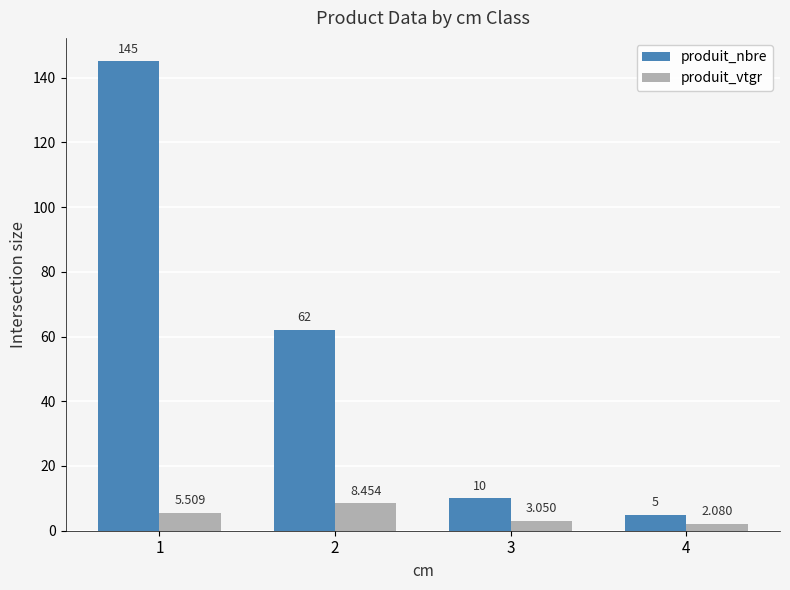

At which category is the sum across all series the highest?

1